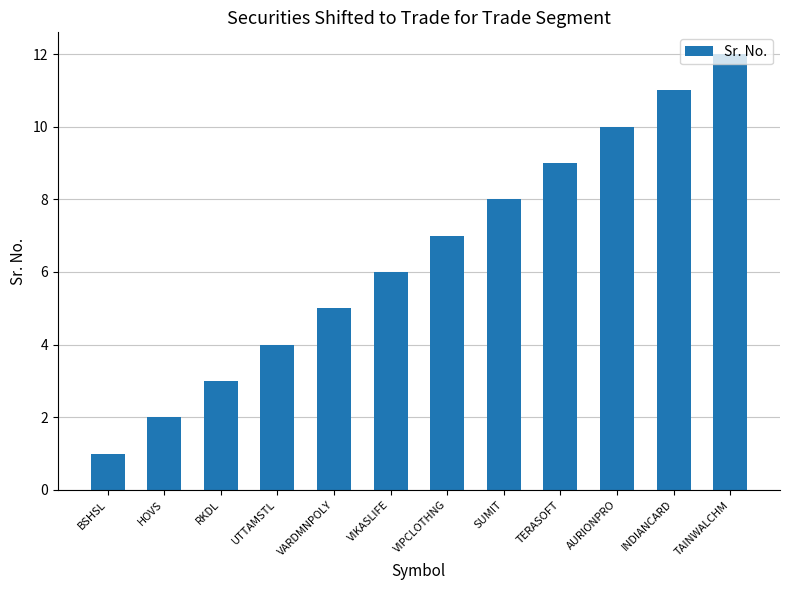

What is the change in value from RKDL to SUMIT?

+5